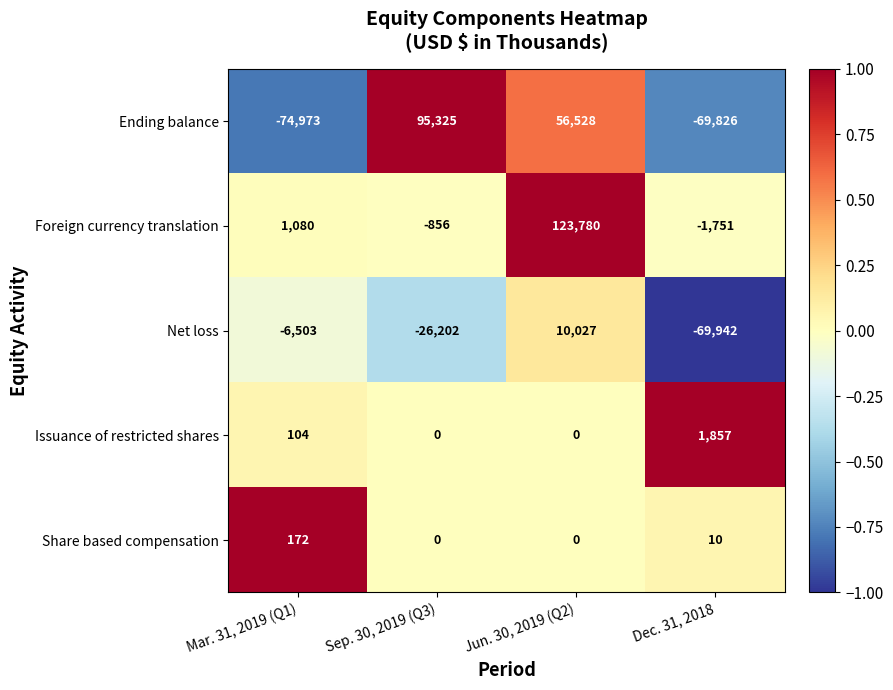

What is the difference between the highest and lowest values at Sep. 30, 2019 (Q3)?

121527